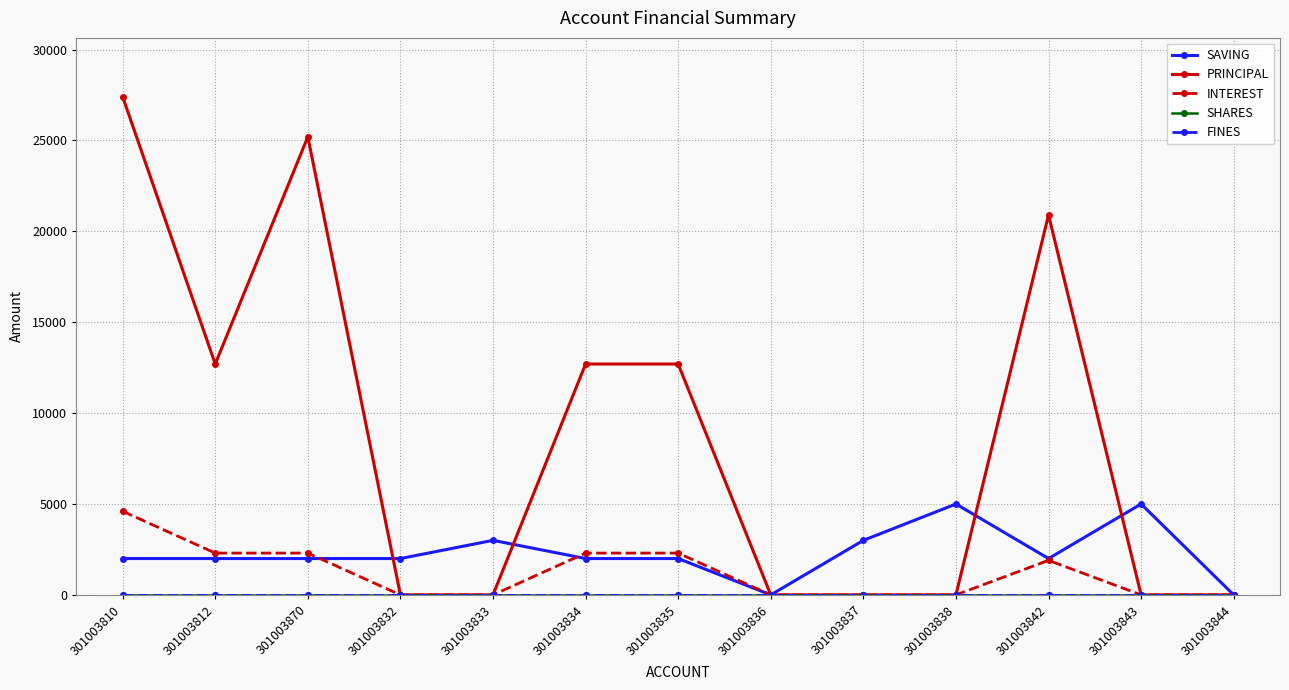

Reading right to left, transcribe all the data shown in this chart.

SAVING: 0	5000	2000	5000	3000	0	2000	2000	3000	2000	2000	2000	2000
PRINCIPAL: 0	0	20900	0	0	0	12700	12700	0	0	25200	12700	27400
INTEREST: 0	0	1900	0	0	0	2300	2300	0	0	2300	2300	4600
SHARES: 0	0	0	0	0	0	0	0	0	0	0	0	0
FINES: 0	0	0	0	0	0	0	0	0	0	0	0	0